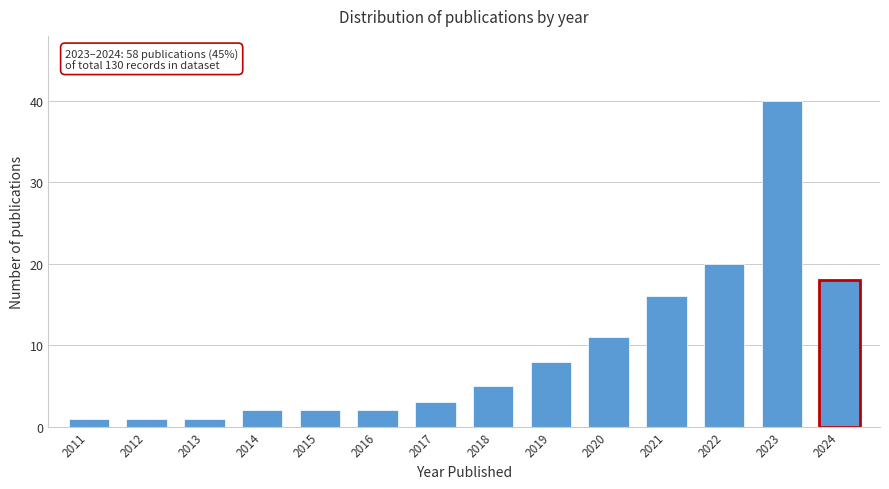

Reading left to right, transcribe all the data shown in this chart.

2011=1	2012=1	2013=1	2014=2	2015=2	2016=2	2017=3	2018=5	2019=8	2020=11	2021=16	2022=20	2023=40	2024=18